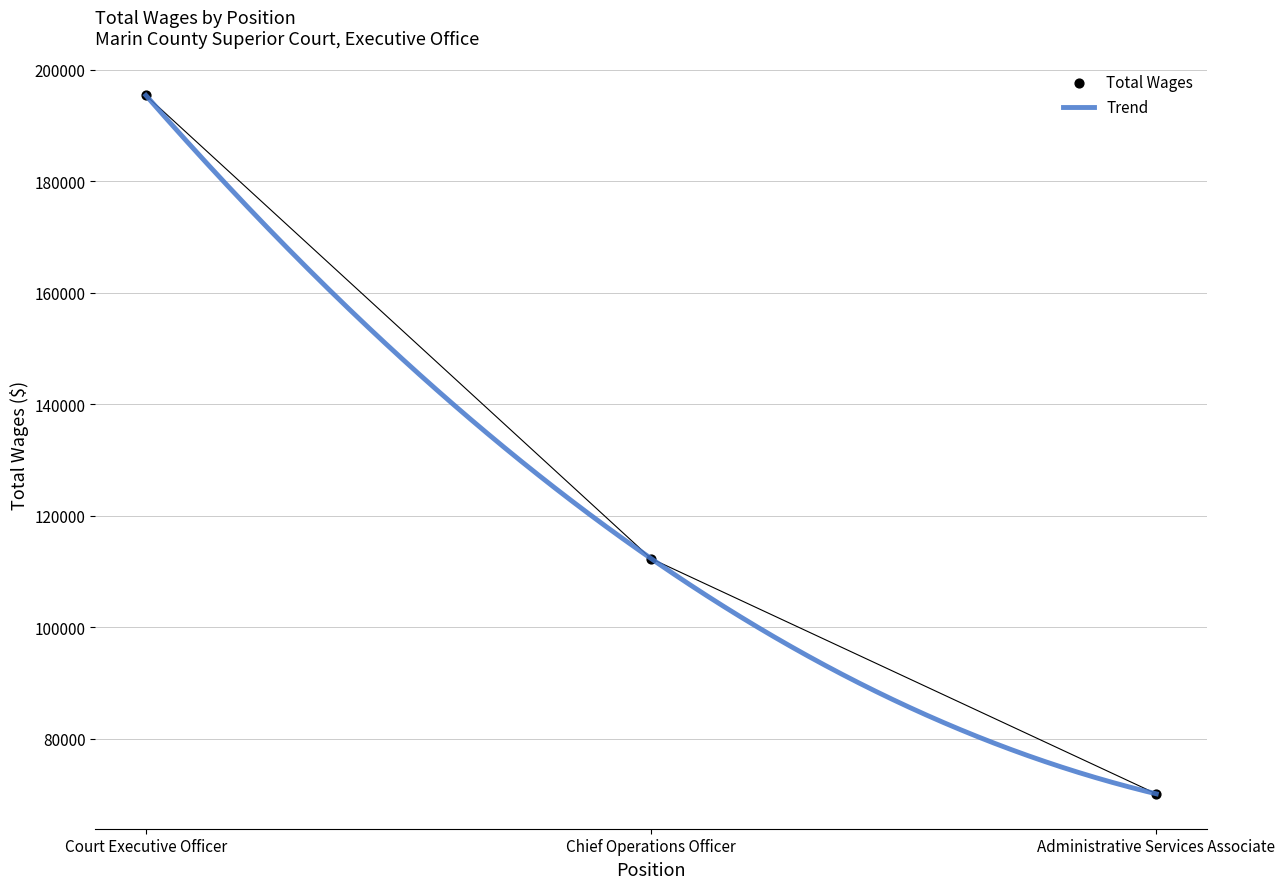

What is the change in value from Court Executive Officer to Chief Operations Officer?

-83049